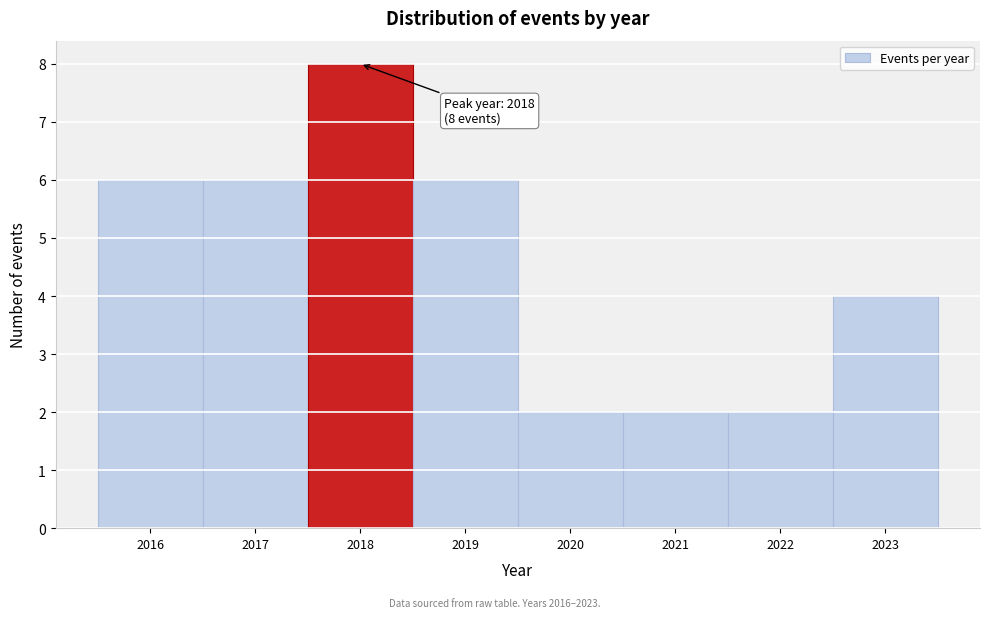

Which range on the x-axis has the tallest bar?

2017.5 to 2018.5